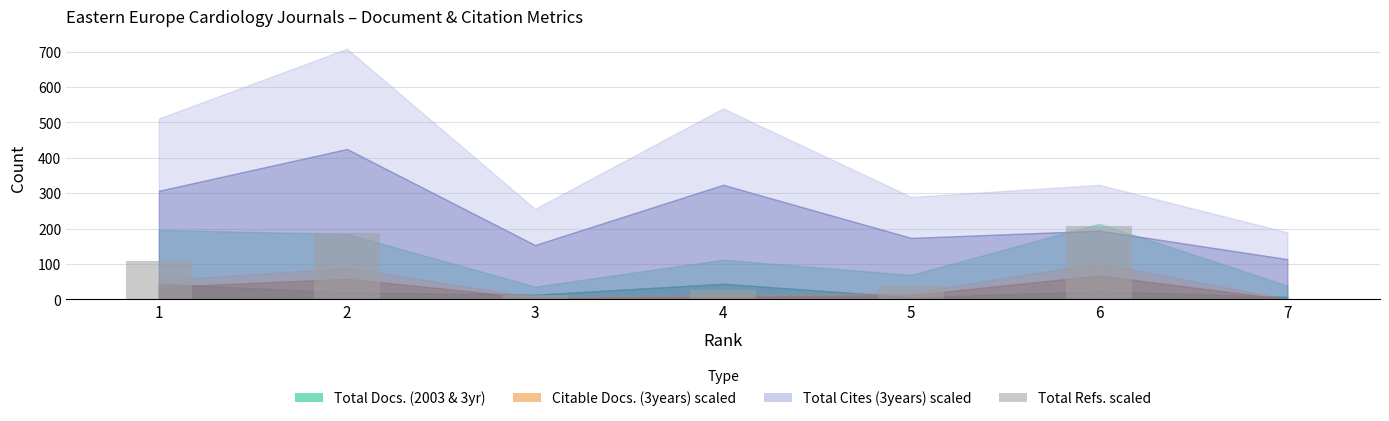

What is the greatest value displayed?

206.7